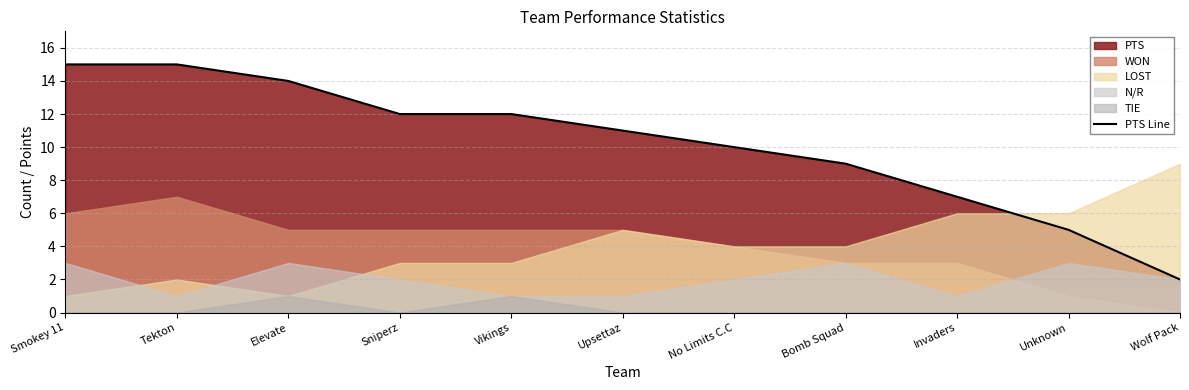

Reading left to right, transcribe all the data shown in this chart.

Smokey 11=15	Tekton=15	Elevate=14	Sniperz=12	Vikings=12	Upsettaz=11	No Limits C.C=10	Bomb Squad=9	Invaders=7	Unknown=5	Wolf Pack=2